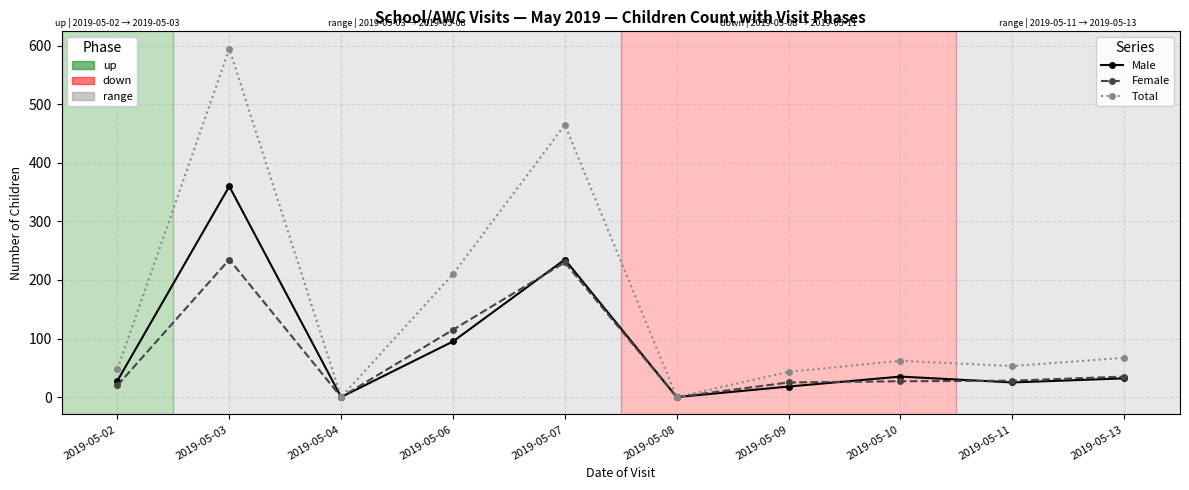

At which category is the sum across all series the highest?

2019-05-03